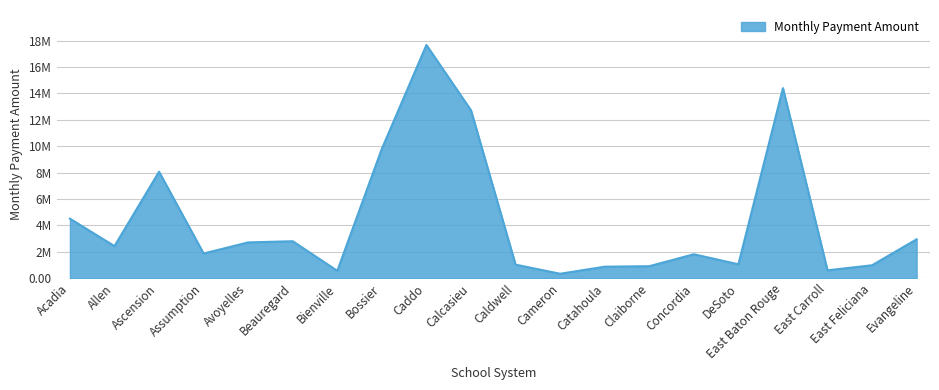

Is this an area chart (filled region under the line)?

Yes